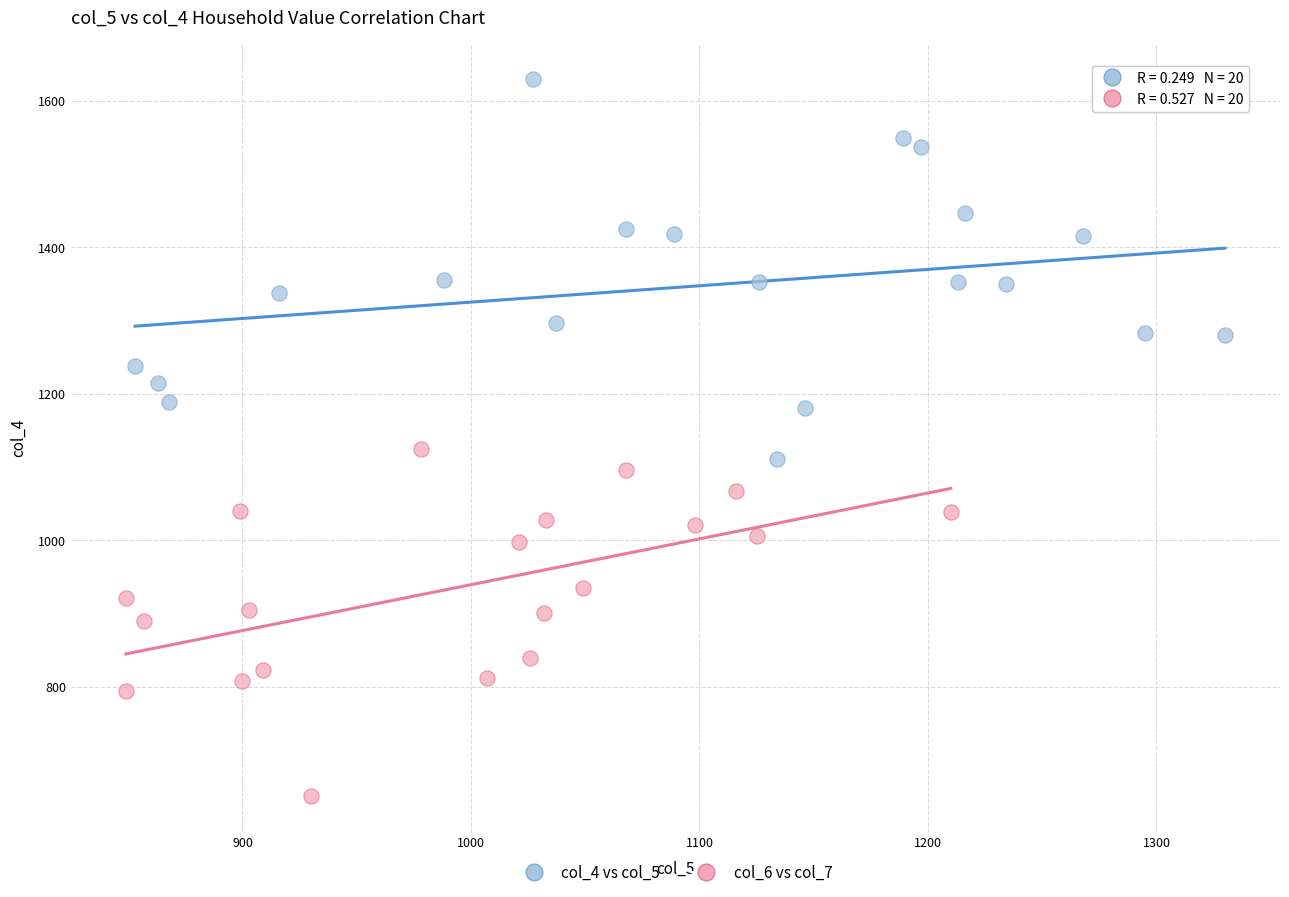

Which series contains the highest Y value?

col_4 vs col_5